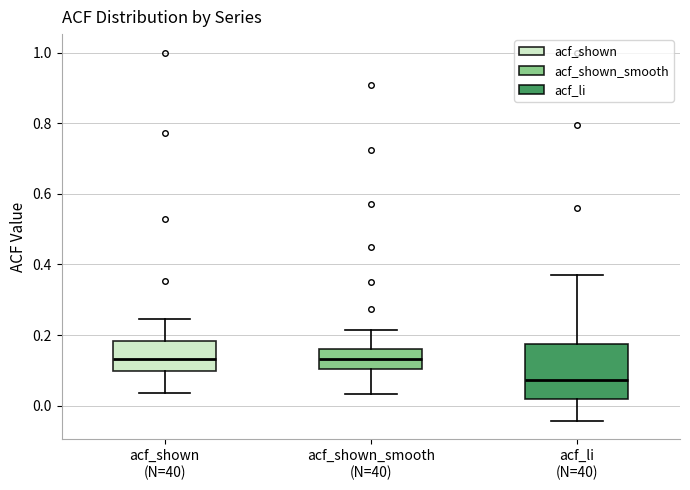

Comparing the boxes themselves (not the whiskers), which one is the tallest?

acf_li (N=40)